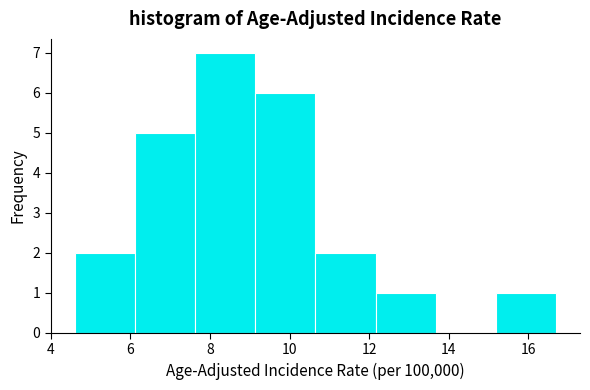

Reading left to right, list every bar in this chart as the range it spans on the x-axis followed by its height. Neither the bar edges nor the heights are printed on the chart, so give them approximately, as read against the axes.

4.6 to 6.2: 2
6.2 to 7.6: 5
7.6 to 9.2: 7
9.2 to 10.6: 6
10.6 to 12.2: 2
12.2 to 13.6: 1
13.6 to 15.2: 0
15.2 to 16.8: 1